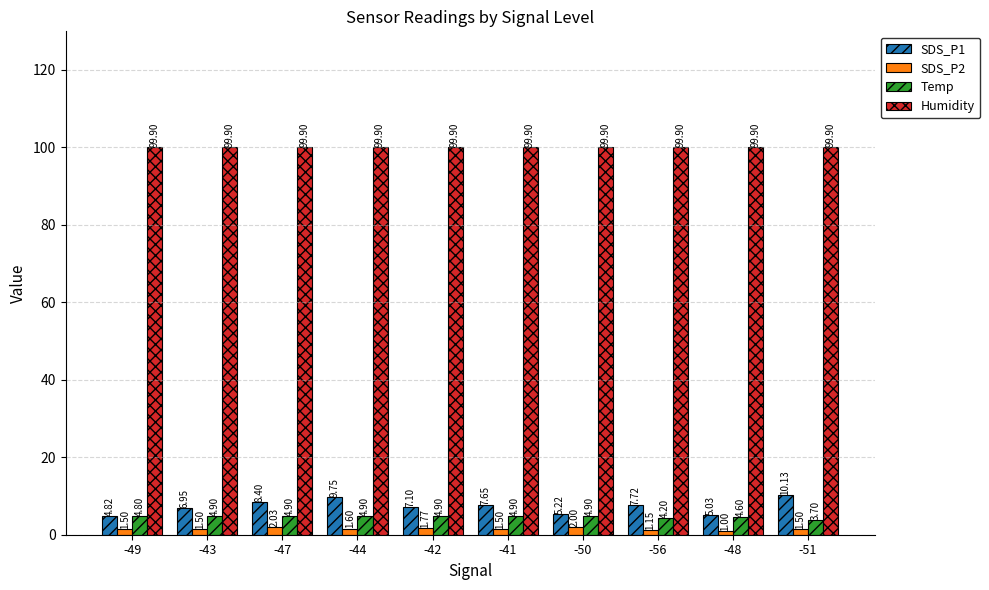

At which category is the sum across all series the highest?

-44